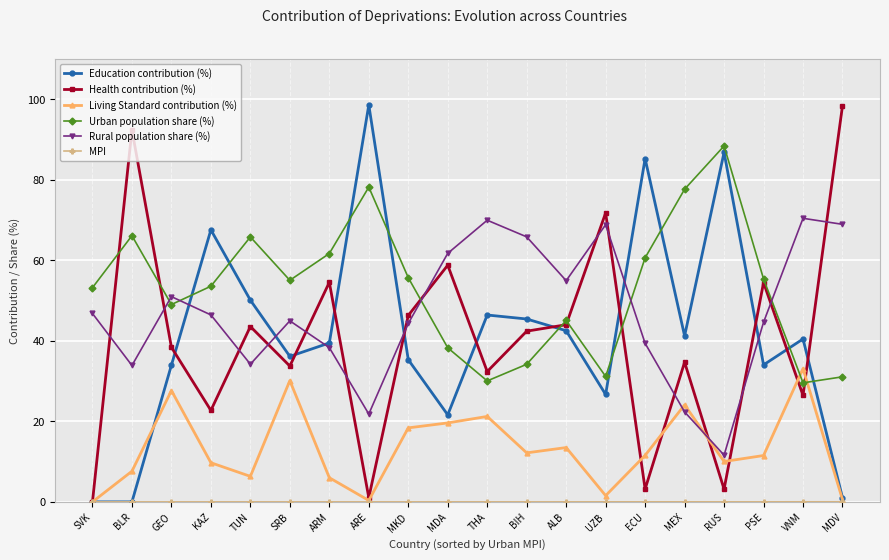

Is it true that Rural population share (%) equals 38.3 at ARM?

True